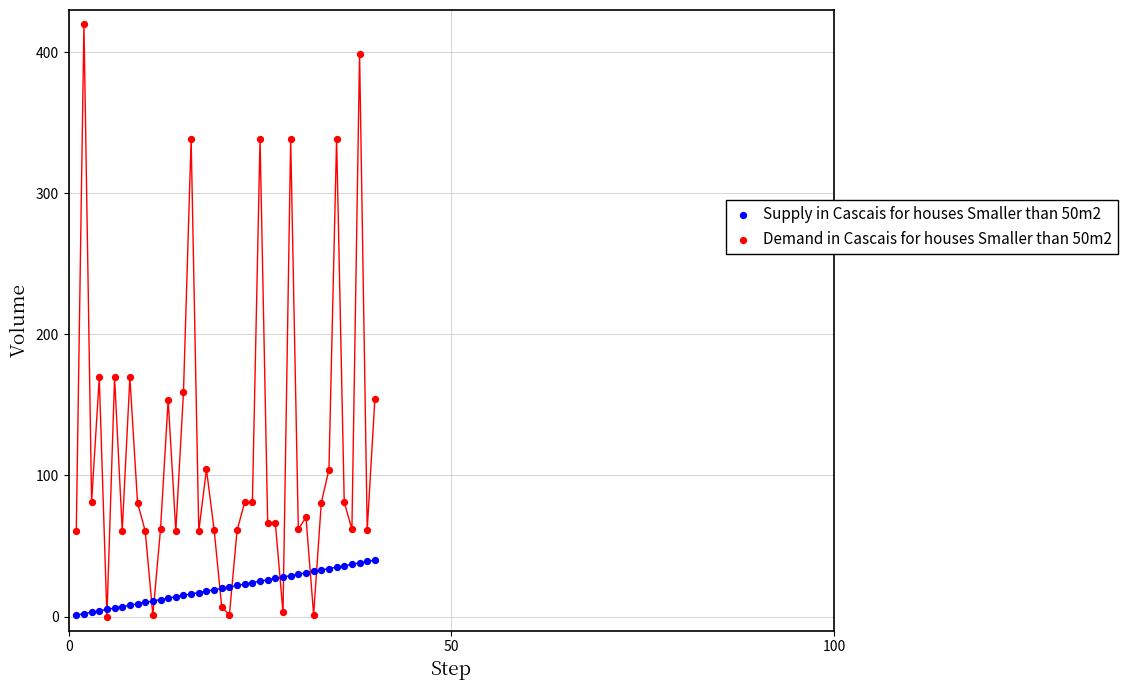

Which series has the largest Y range (max minus min)?

Demand in Cascais for houses Smaller than 50m2